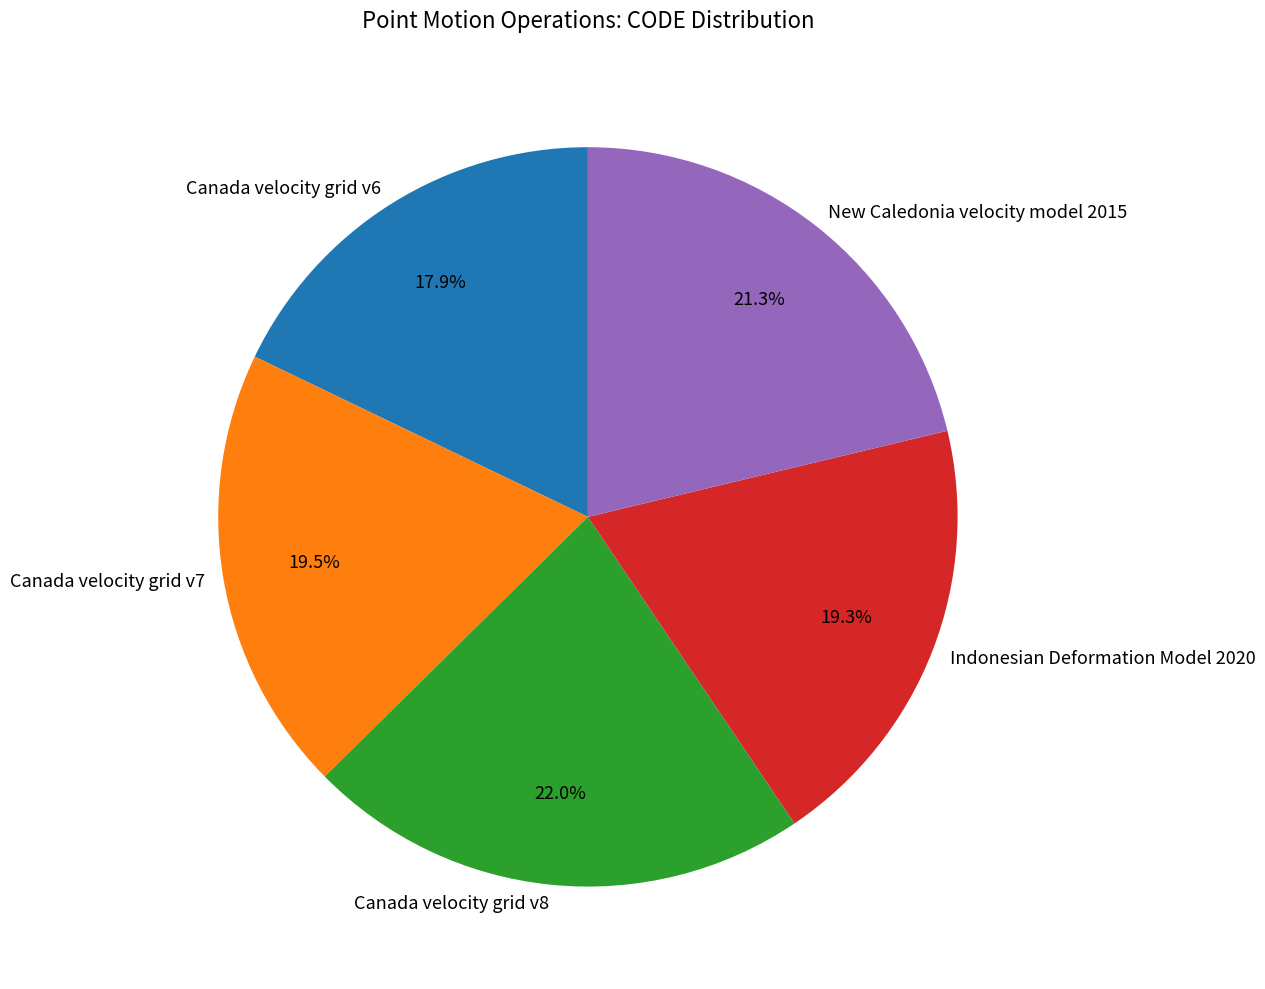

What is the largest slice in the pie chart?

Canada velocity grid v8